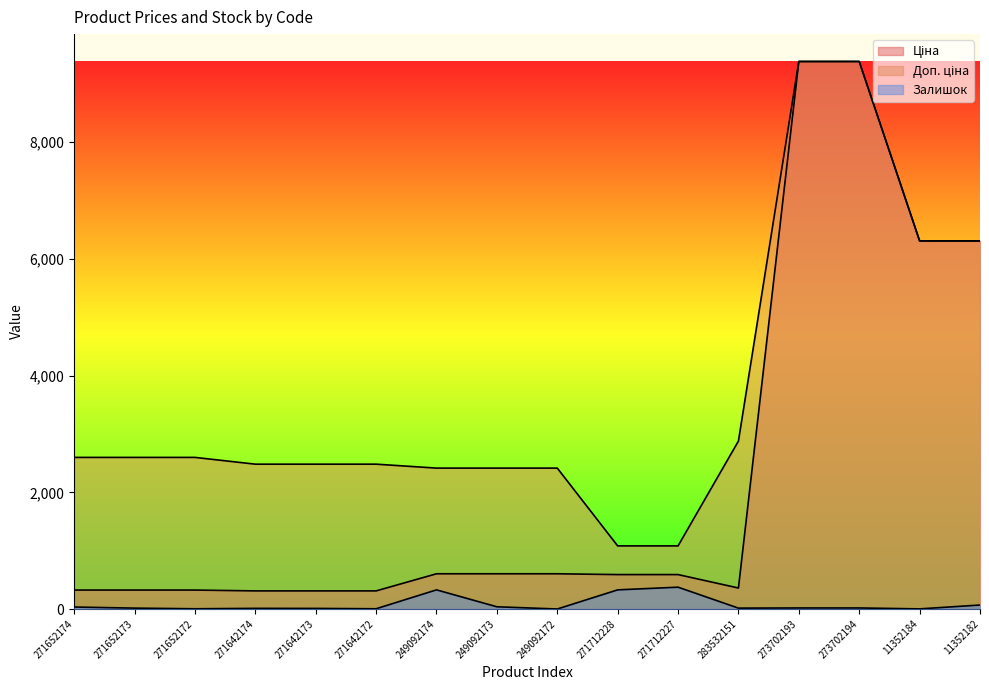

Which series has the largest total across all categories?

Доп. ціна